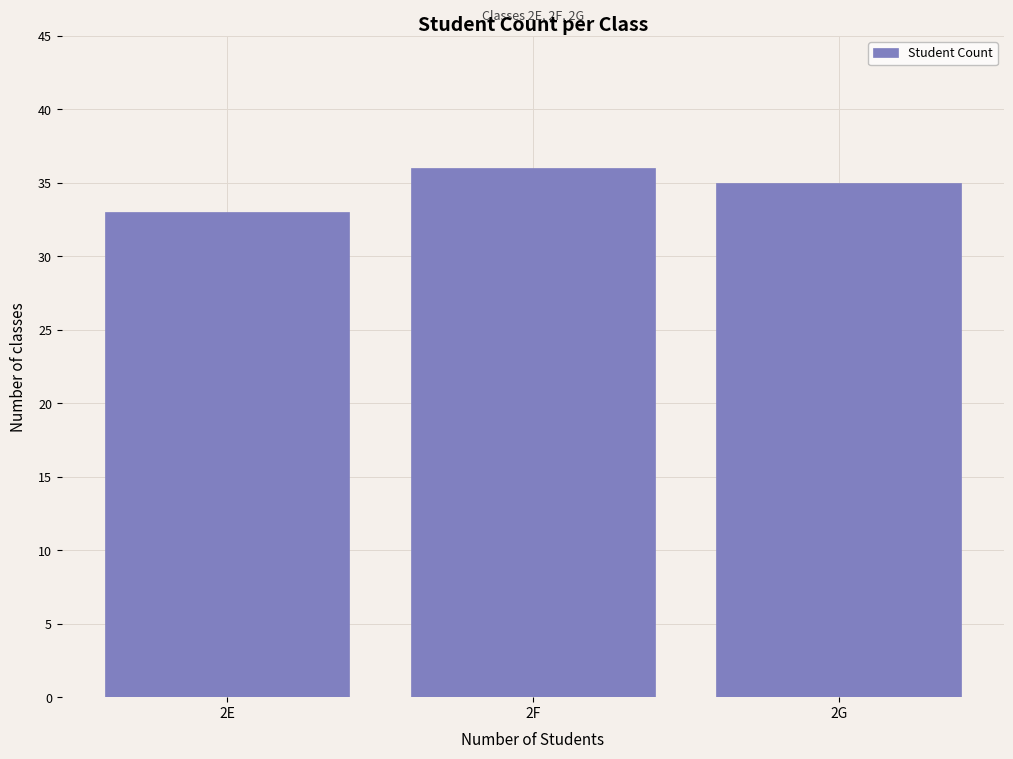

Reading right to left, list all the values displayed in this chart.

35	36	33